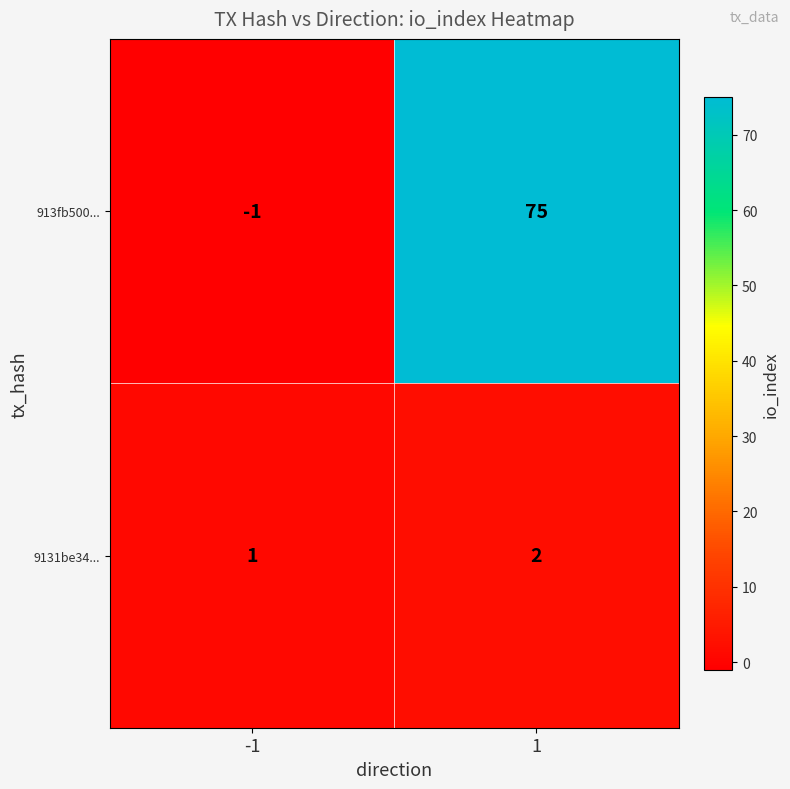

Reading right to left, what are all the values shown in this chart?

913fb500...: 1=75	-1=-1
9131be34...: 1=2	-1=1